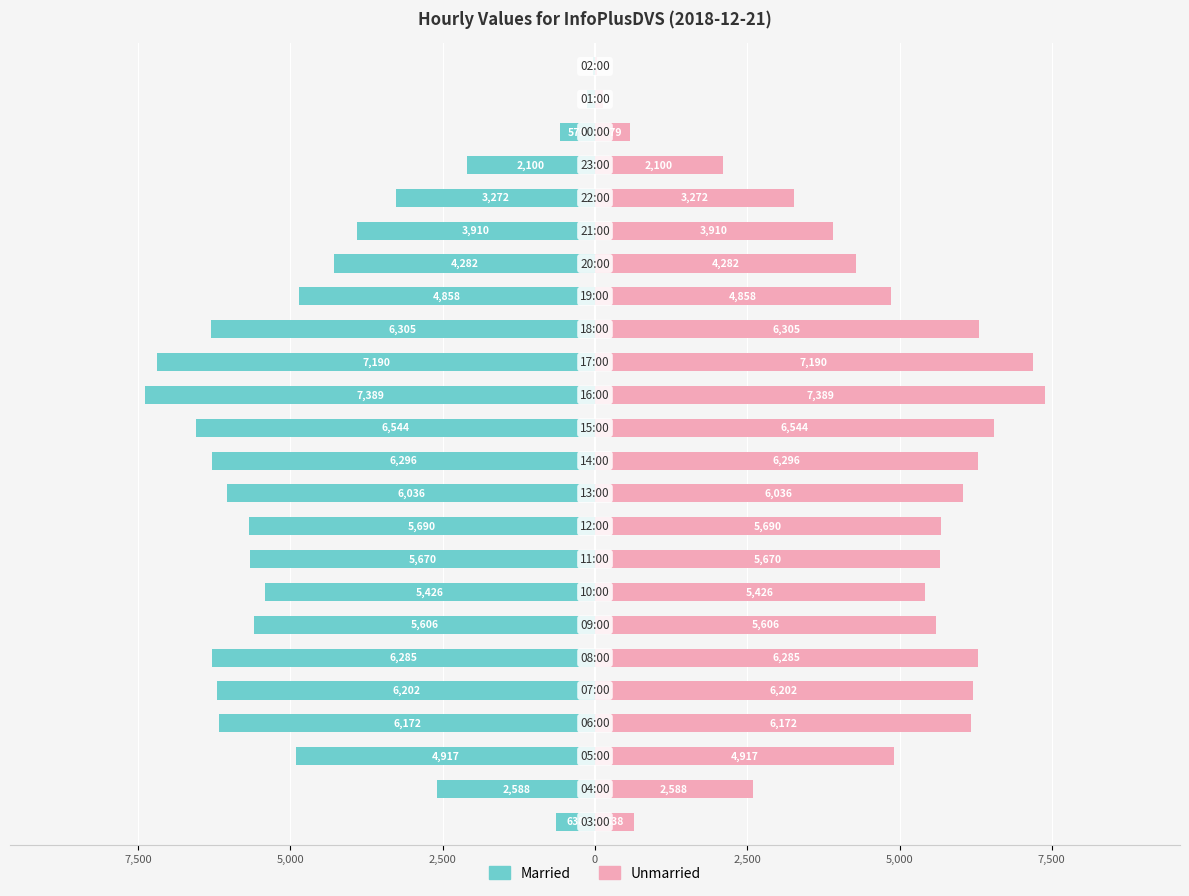

Rank the series by their average value, from lowest to highest.

Married, Unmarried